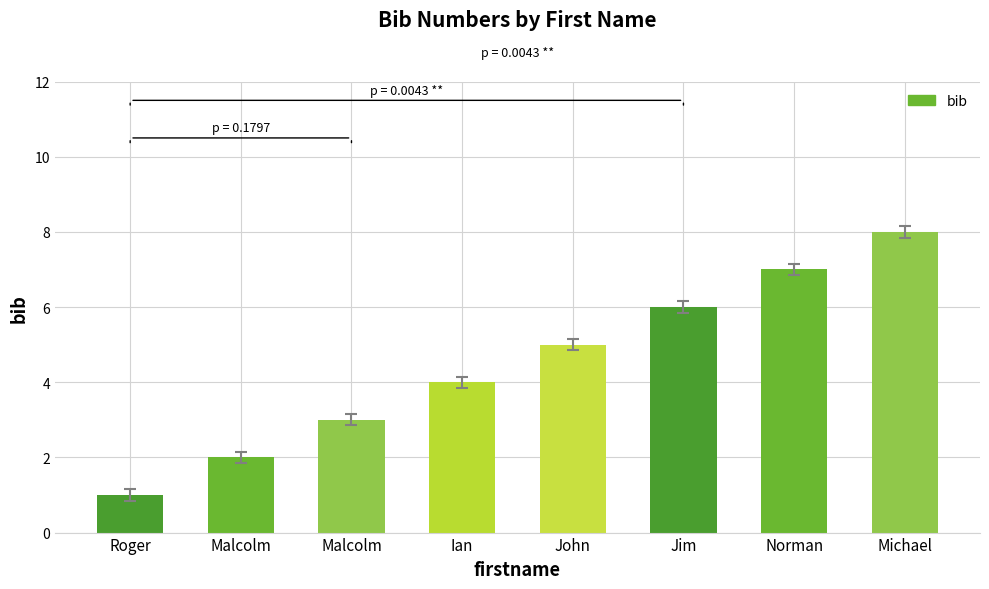

Approximately how many times larger is the value at Norman compared to John?

1.4